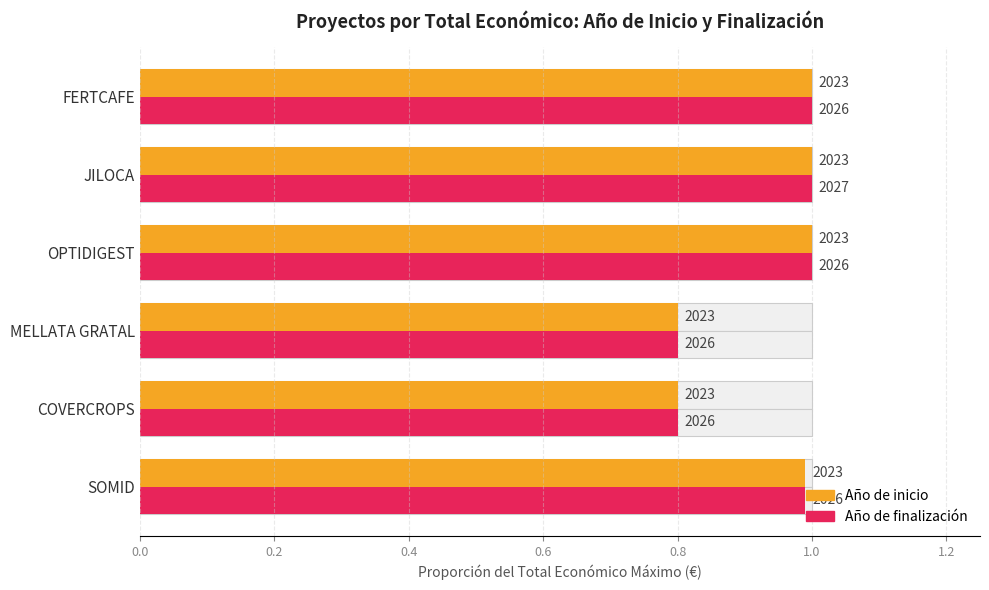

What is the average value of the Año de finalización series?

0.9